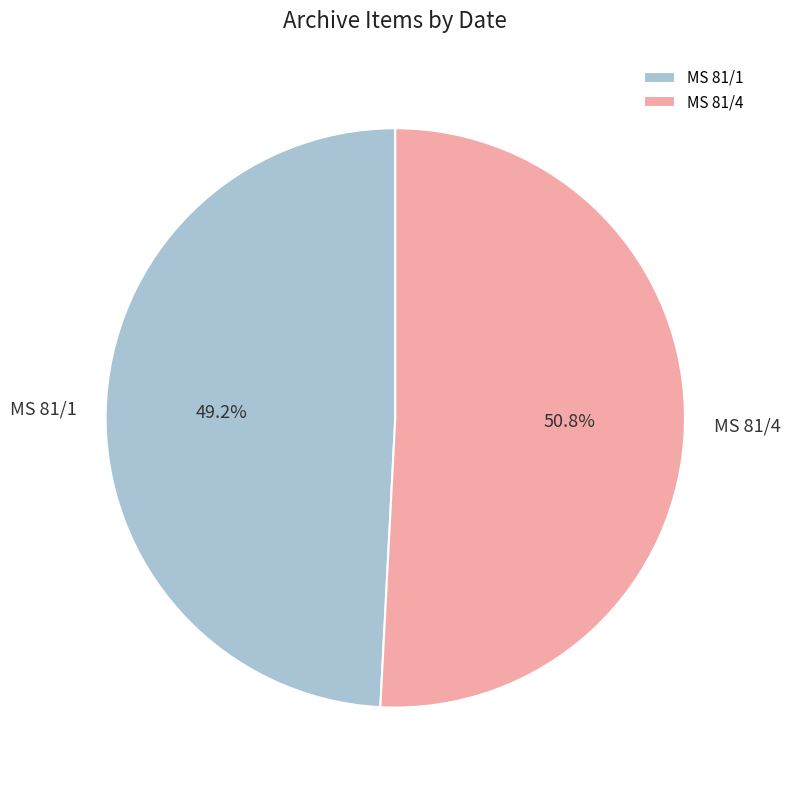

To the nearest percent, what percentage of the pie is MS 81/4?

51%